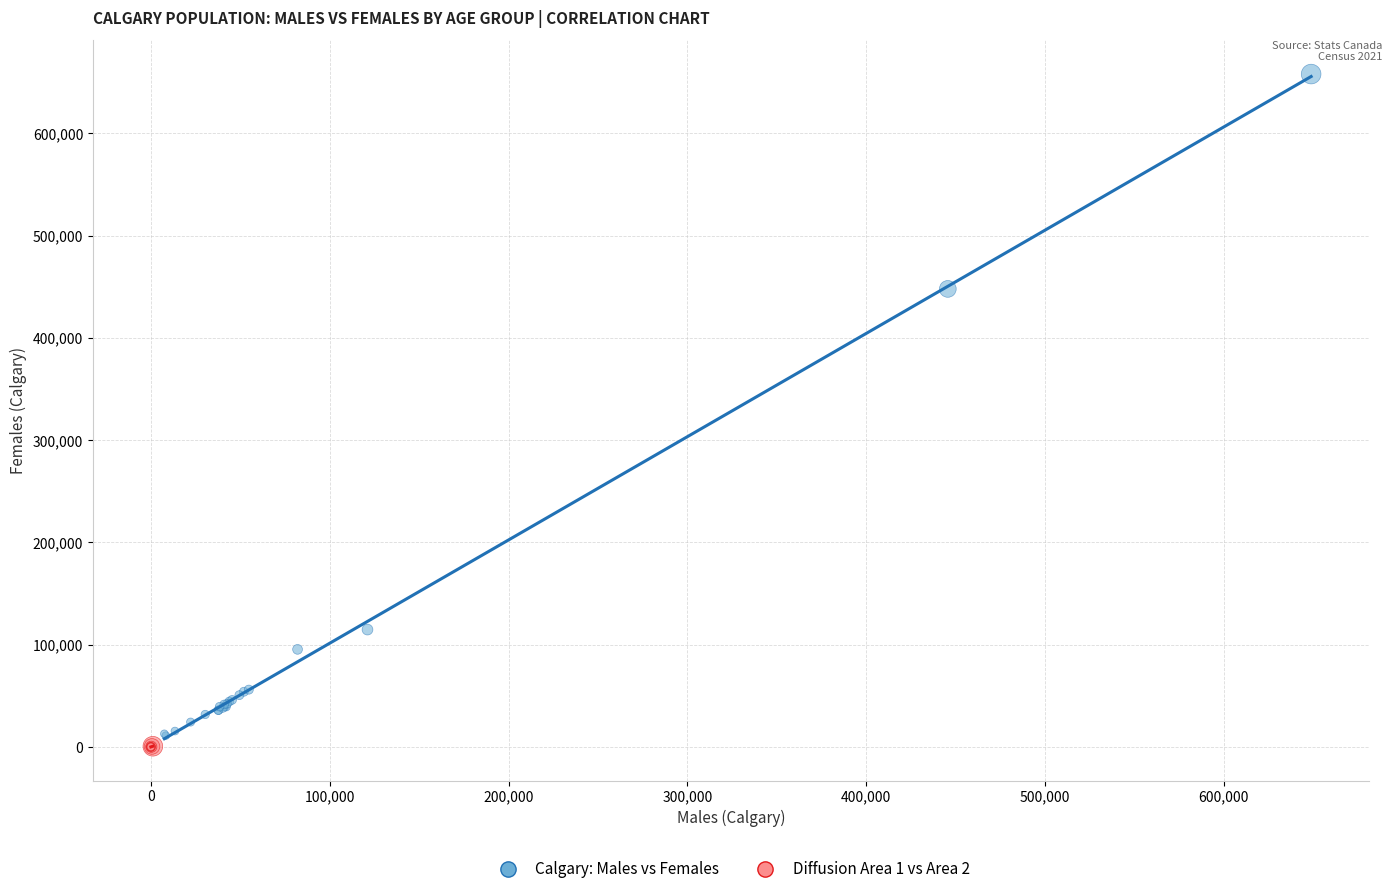

Which series reaches the maximum Y coordinate?

Calgary: Males vs Females